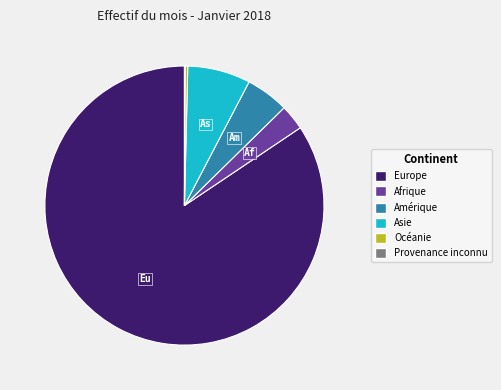

Which category has the biggest portion of the pie?

Europe